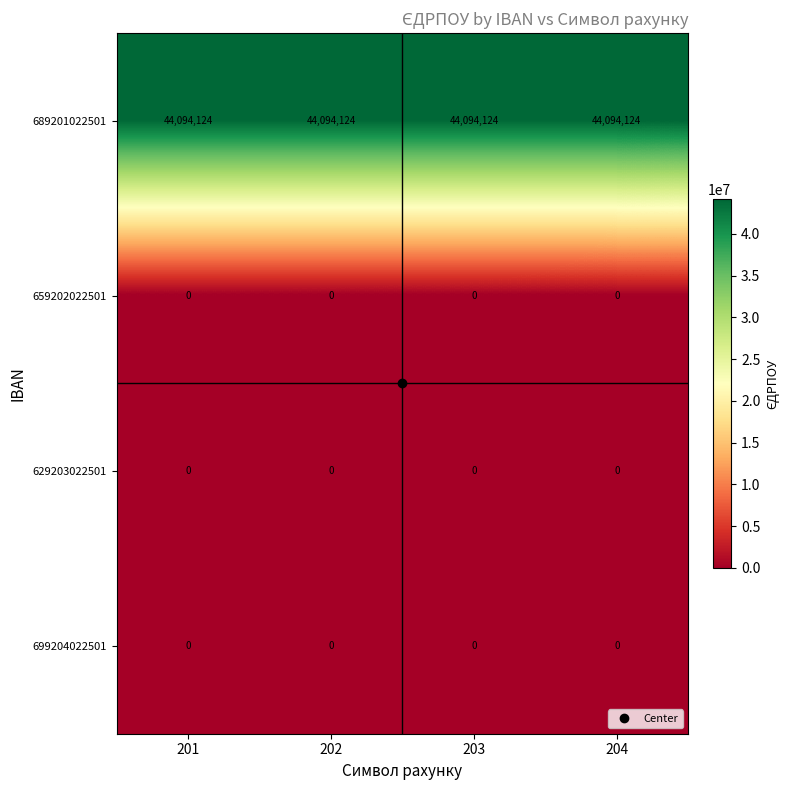

What is the highest value of the 689201022501 series?

44094124